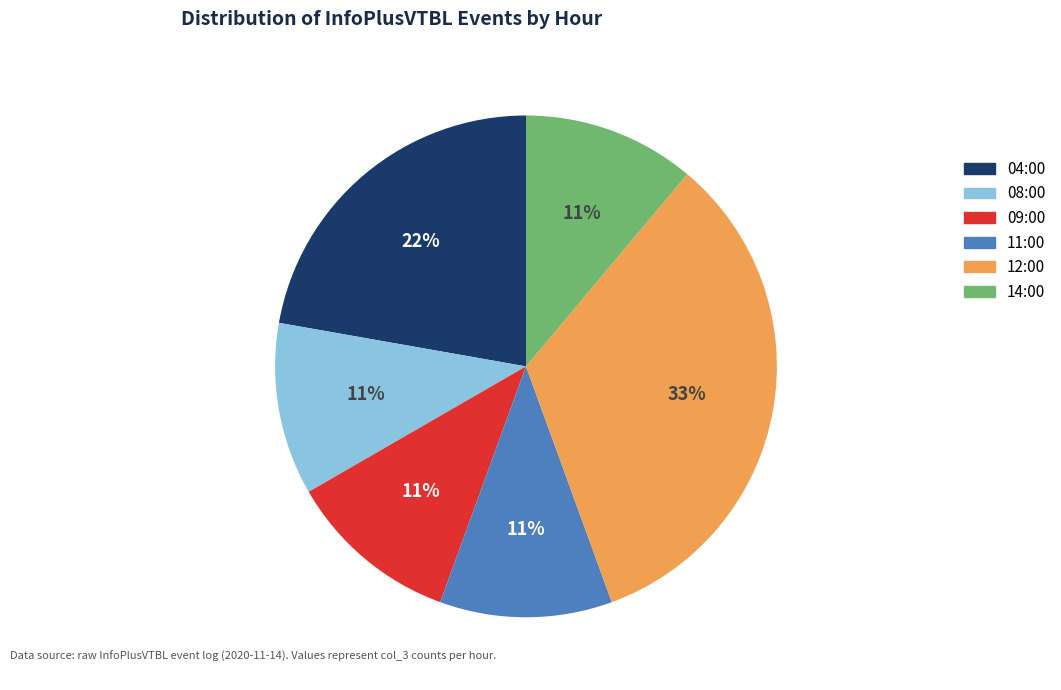

To the nearest percent, what is the combined percentage of 04:00 and 09:00?

33%